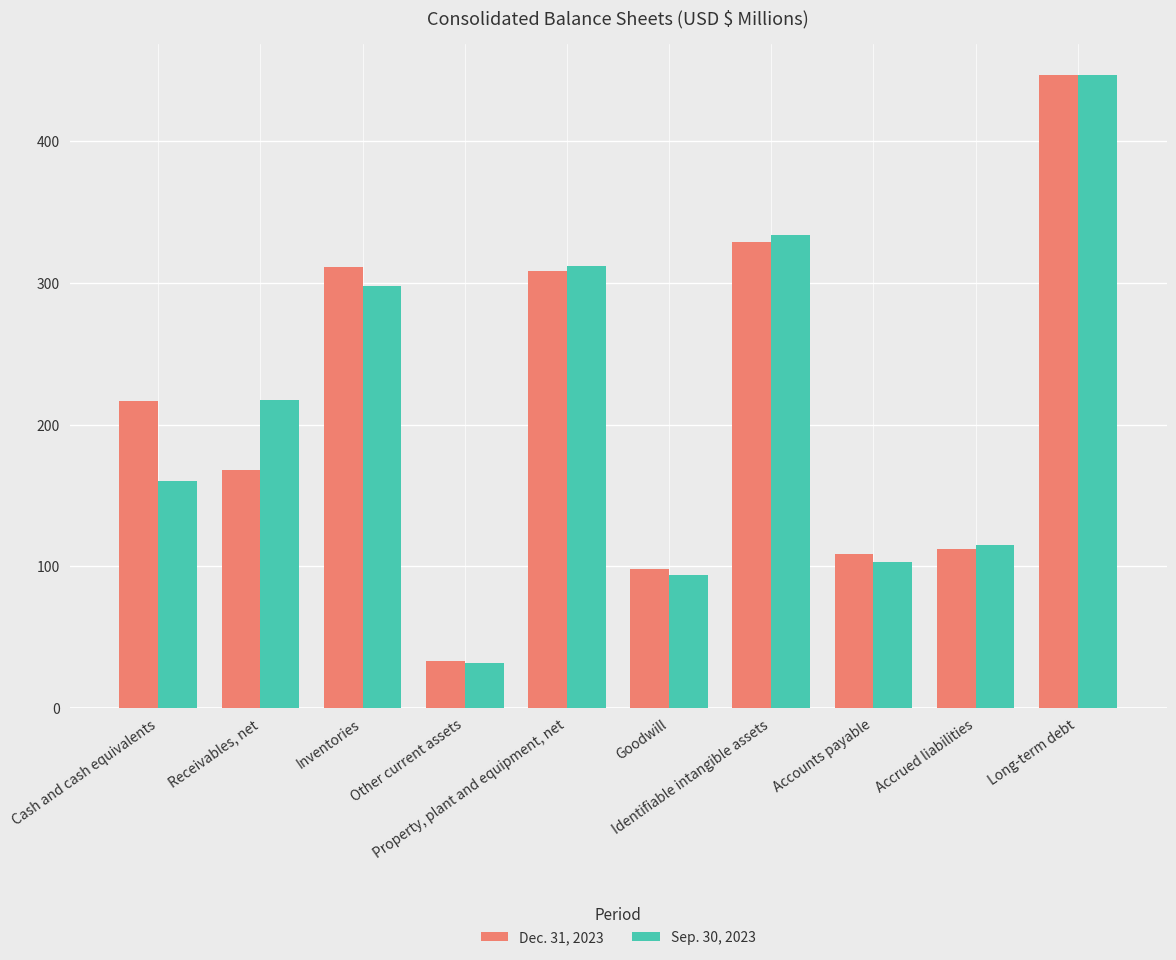

How many bars are there in total?

20